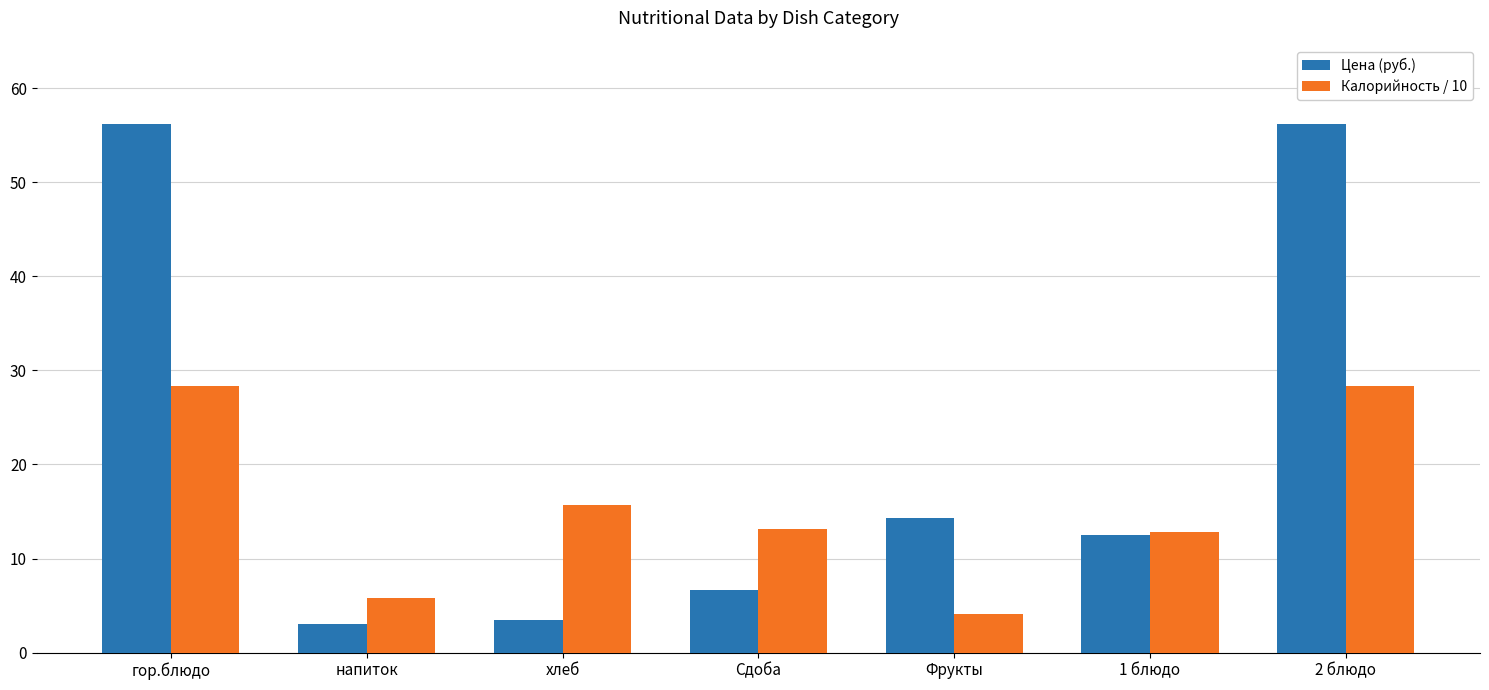

What are all the series names shown in the legend?

Цена (руб.), Калорийность / 10